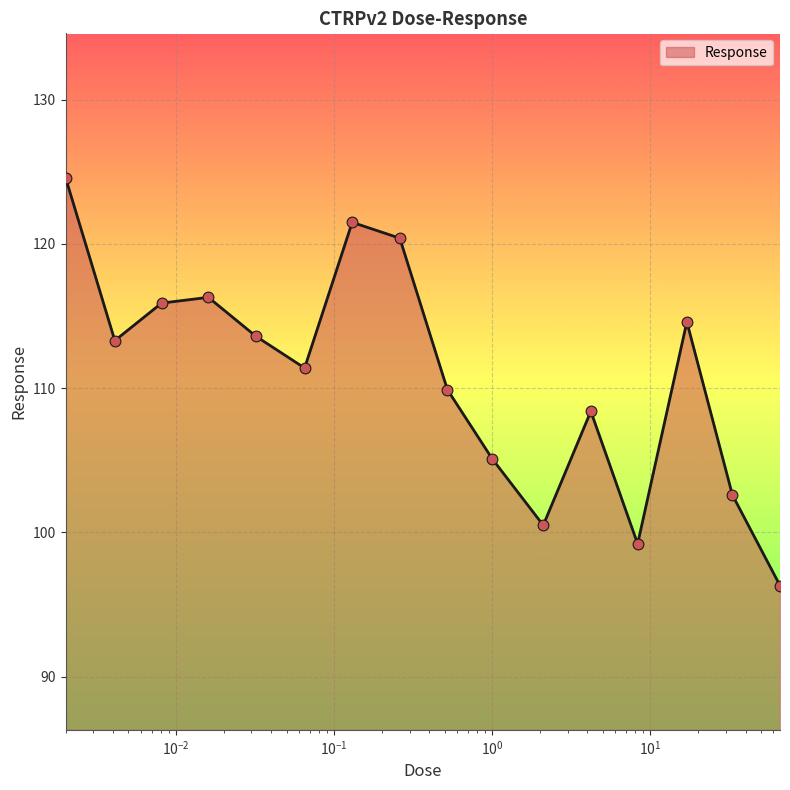

What is the maximum value shown in the chart?

124.6